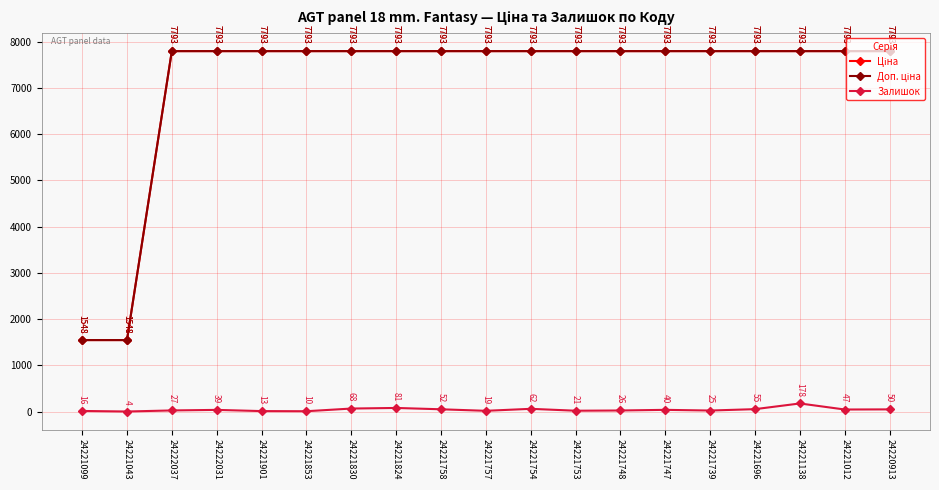

What is the lowest value of the Залишок series?

4.0